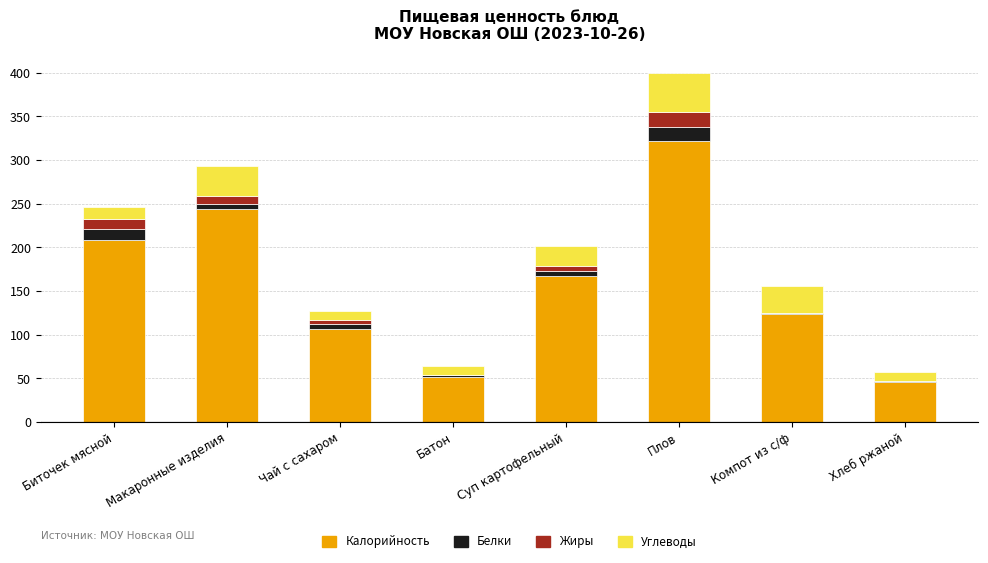

At which category is the sum across all series the highest?

Плов